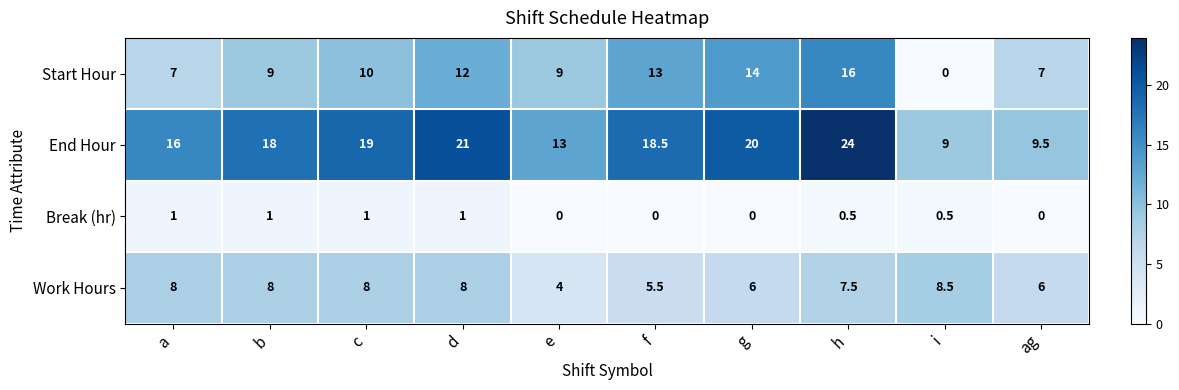

Which category has the highest value across all series?

h